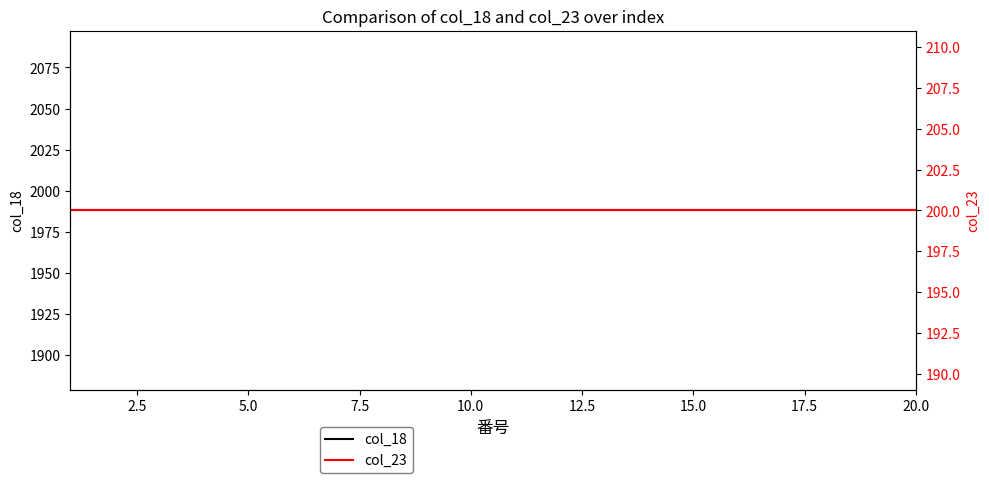

Reading left to right, what are all the values shown in this chart?

col_18: 1988	1988	1988	1988	1988	1988	1988	1988	1988	1988	1988	1988	1988	1988	1988	1988	1988	1988	1988	1988
col_23: 200	200	200	200	200	200	200	200	200	200	200	200	200	200	200	200	200	200	200	200